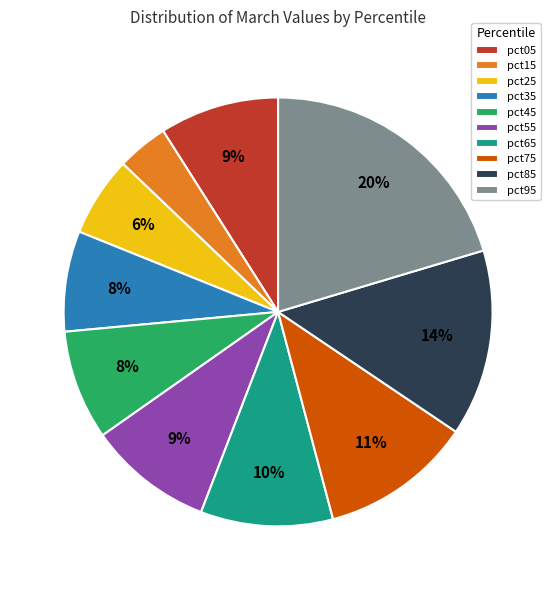

Count the number of slices in the pie.

10